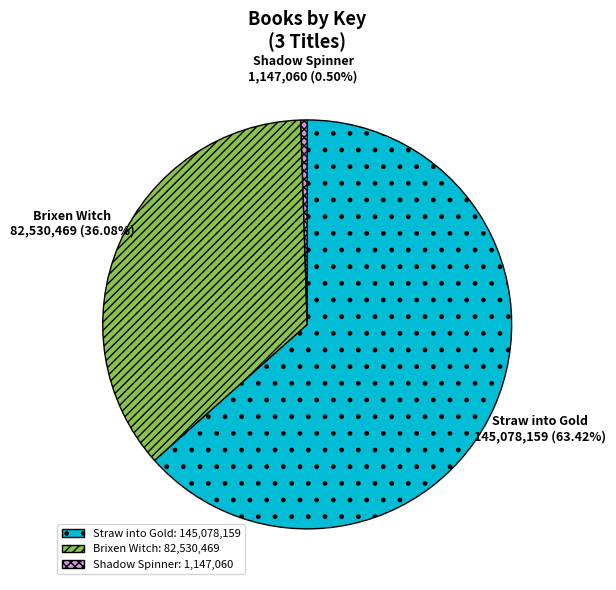

True or false: Straw into Gold accounts for 56% of the total.

False